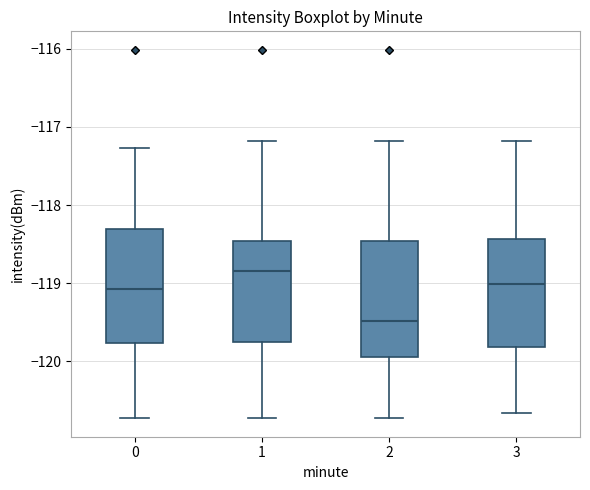

Where does the upper whisker of the box at x = 0 end on the y-axis? The values are not printed on the chart, so give them approximately, as read against the axis.

-117.3